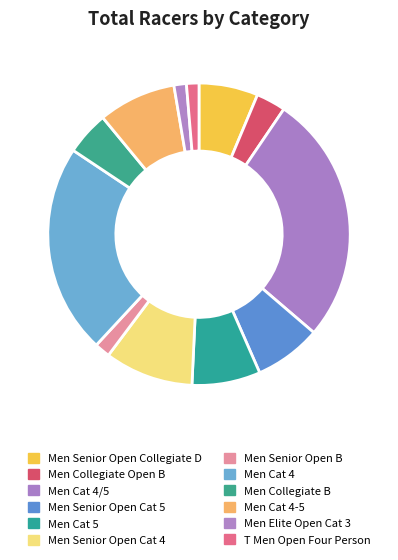

Is T Men Open Four Person the majority of the pie?

No